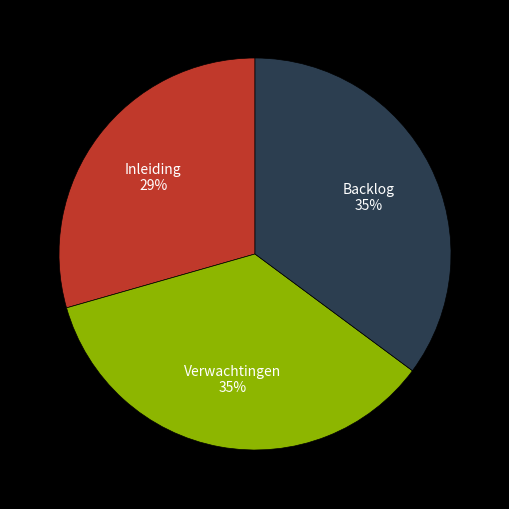

To the nearest percent, what is the difference between the Inleiding and Backlog slice percentages?

6%